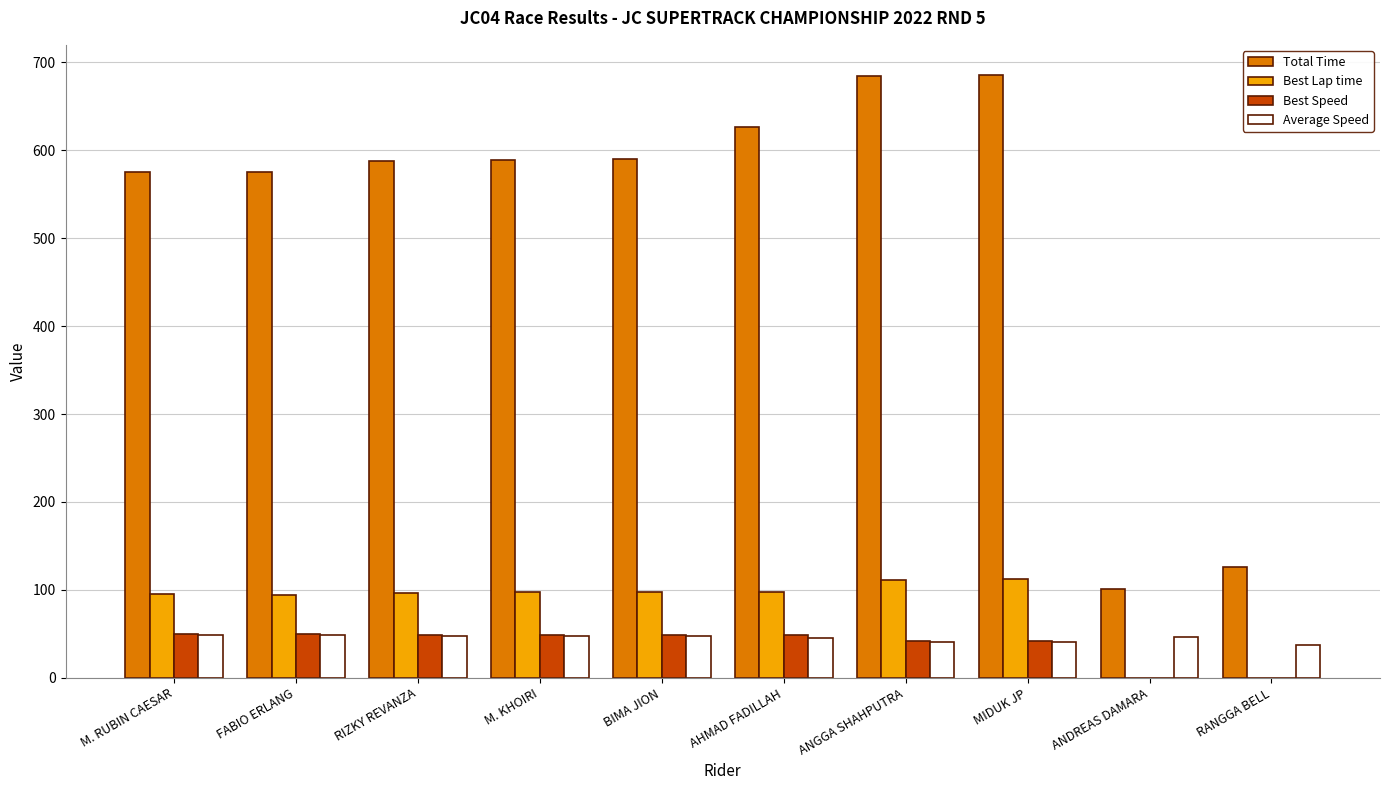

What is the sum of the Best Lap time values at M. RUBIN CAESAR and RANGGA BELL?

94.8